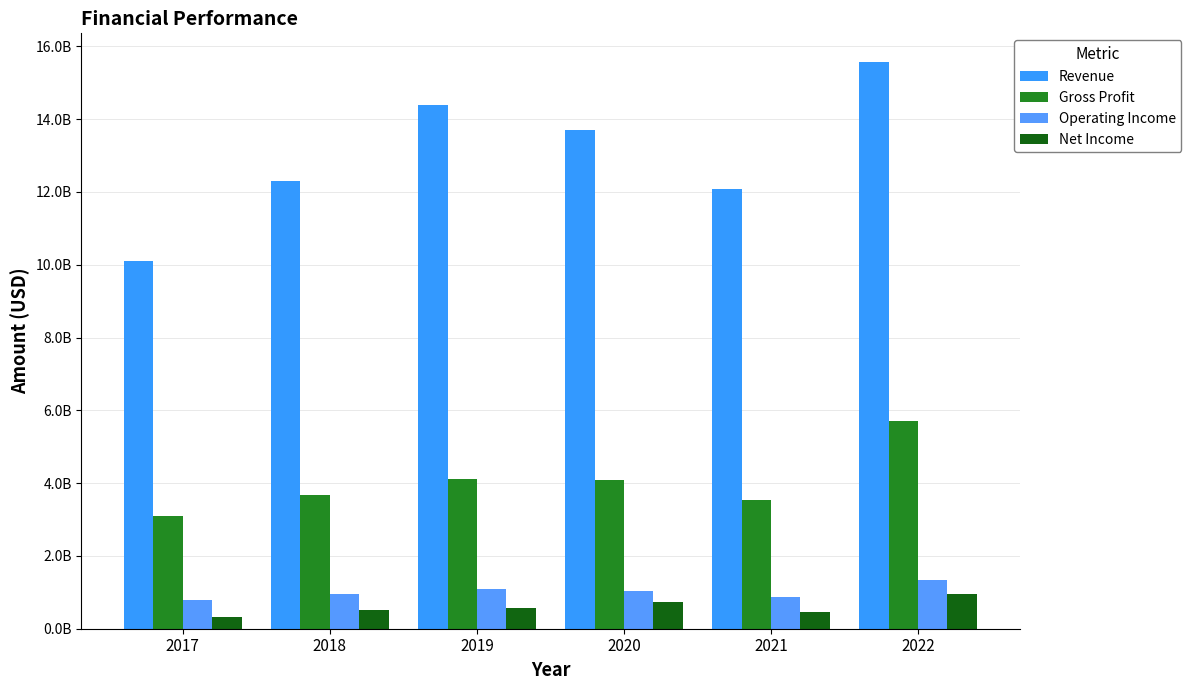

What is the total value across all series at 2018?

17465213000